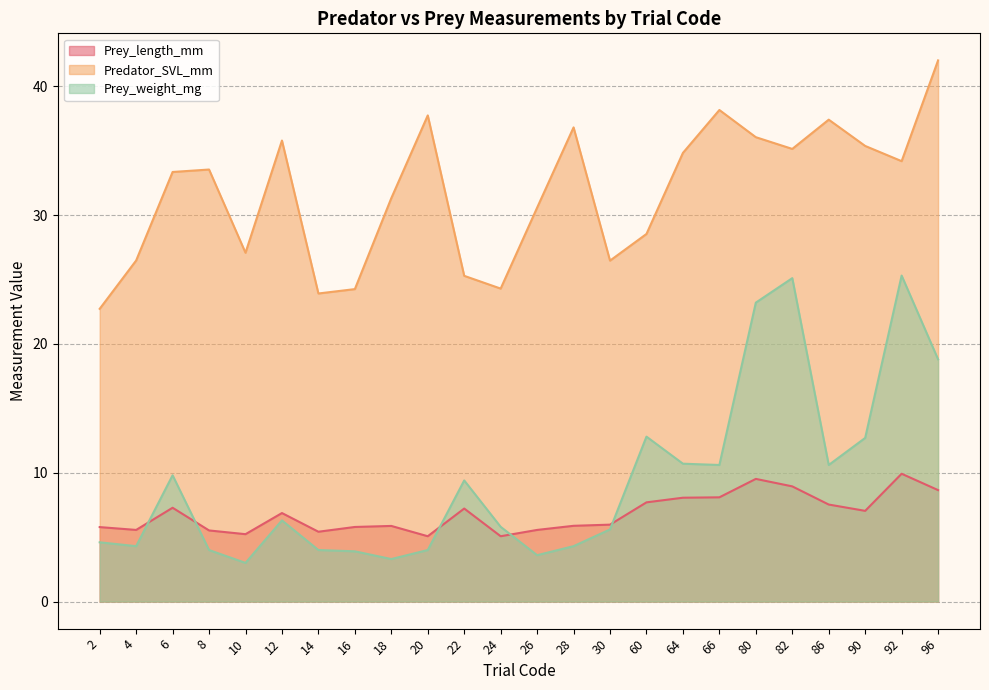

Count the number of categories in the chart.

24